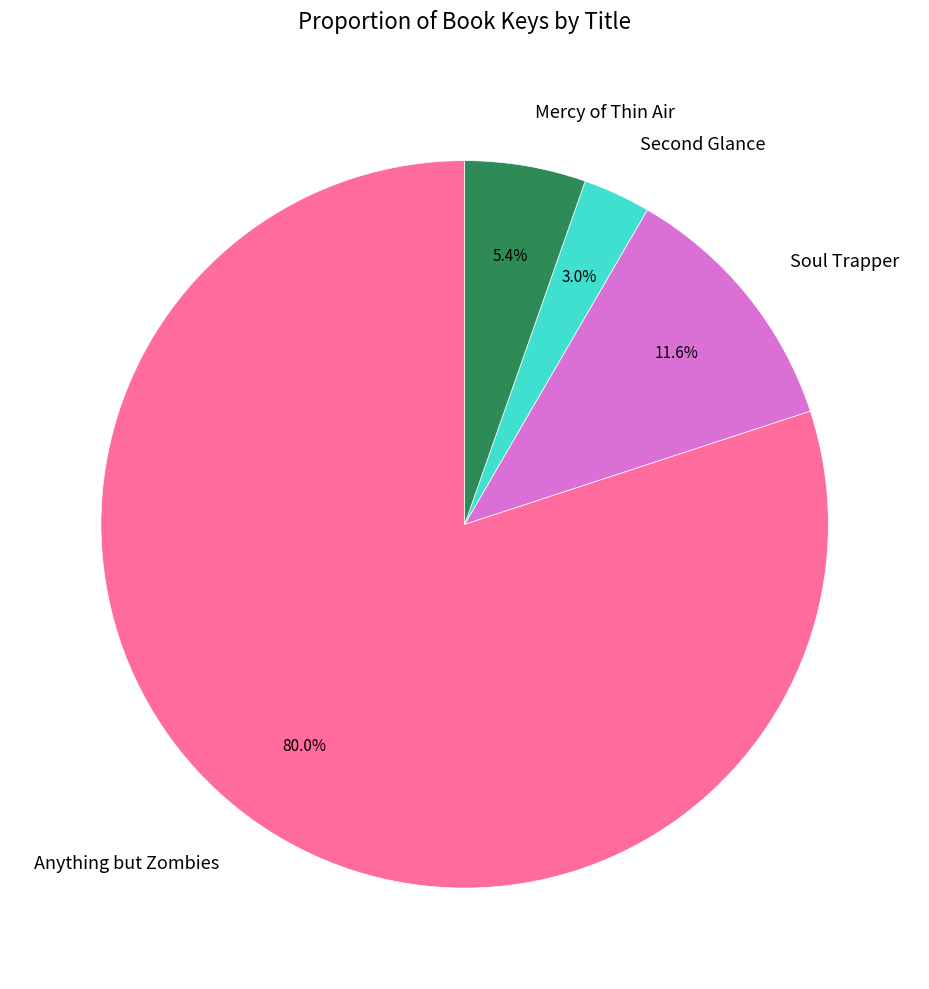

Which slice is the smallest?

Second Glance